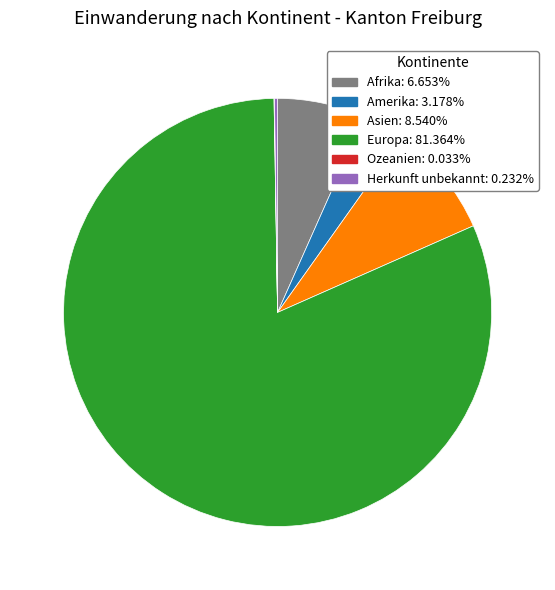

Does Asien account for over 50% of the chart?

No